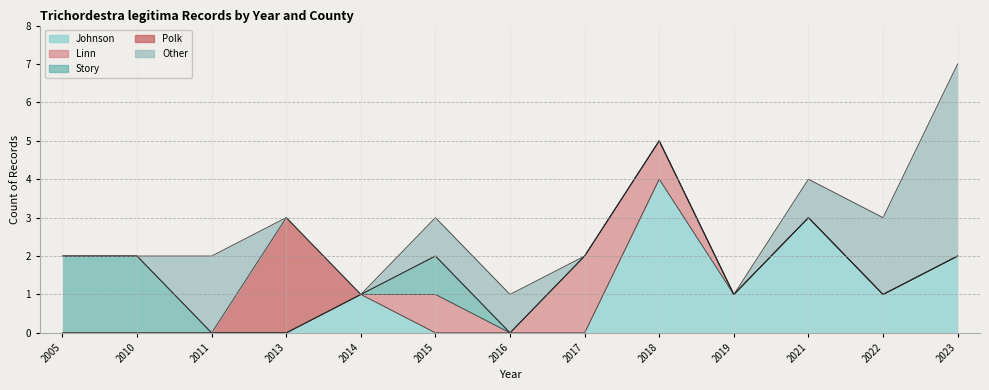

How many values in the Johnson series exceed 0?

6